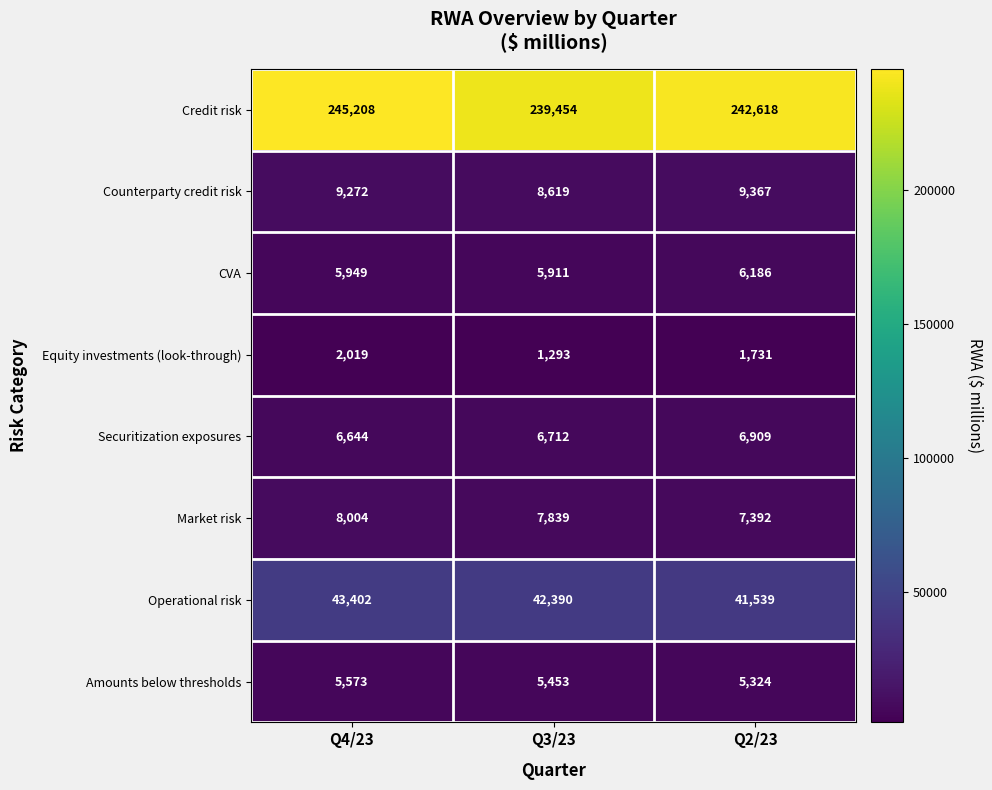

Which series changed the most between Q3/23 and Q2/23?

Credit risk